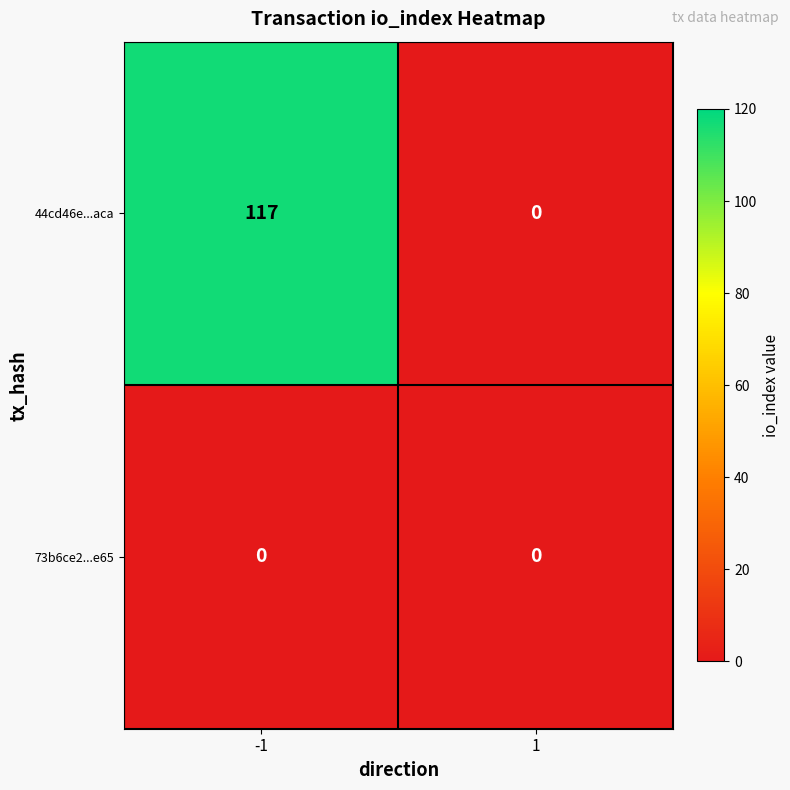

At which category is the sum across all series the highest?

-1